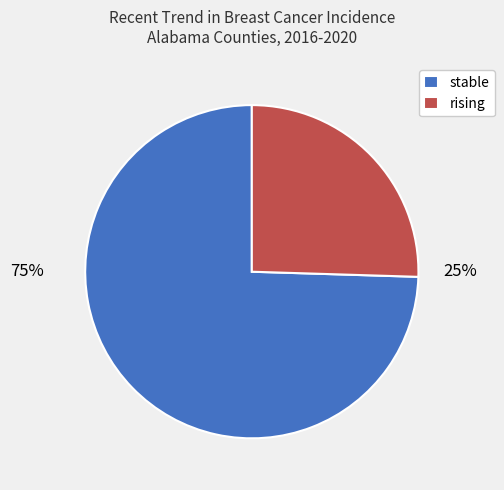

To the nearest percent, what portion does stable represent?

75%